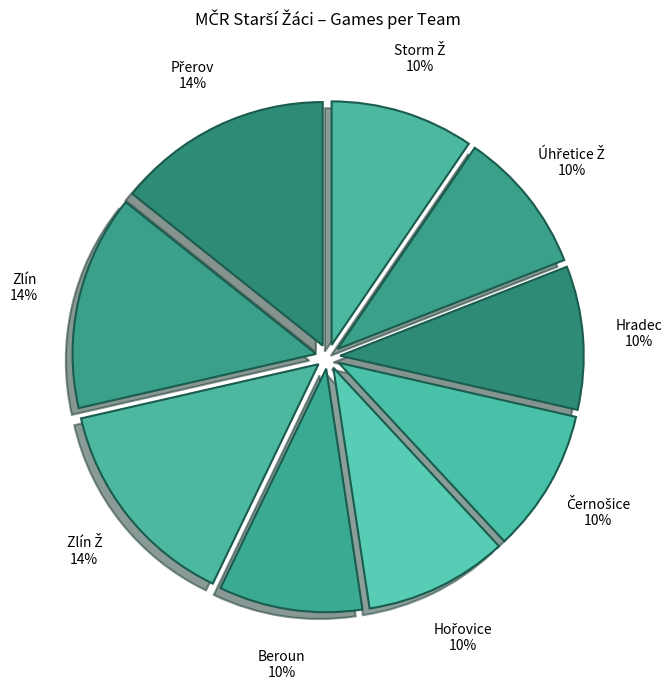

Rank the categories by value from highest to lowest.

Zlín Ž, Zlín, Přerov, Storm Ž, Úhřetice Ž, Hradec, Černošice, Hořovice, Beroun